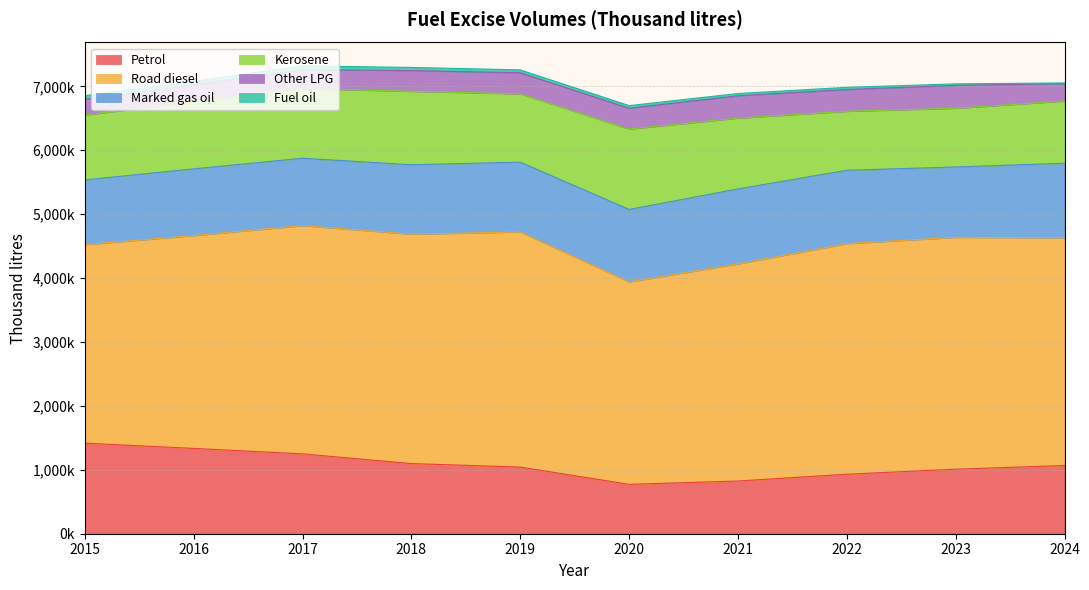

What is the difference between the maximum and minimum values in the Marked gas oil series?

158861